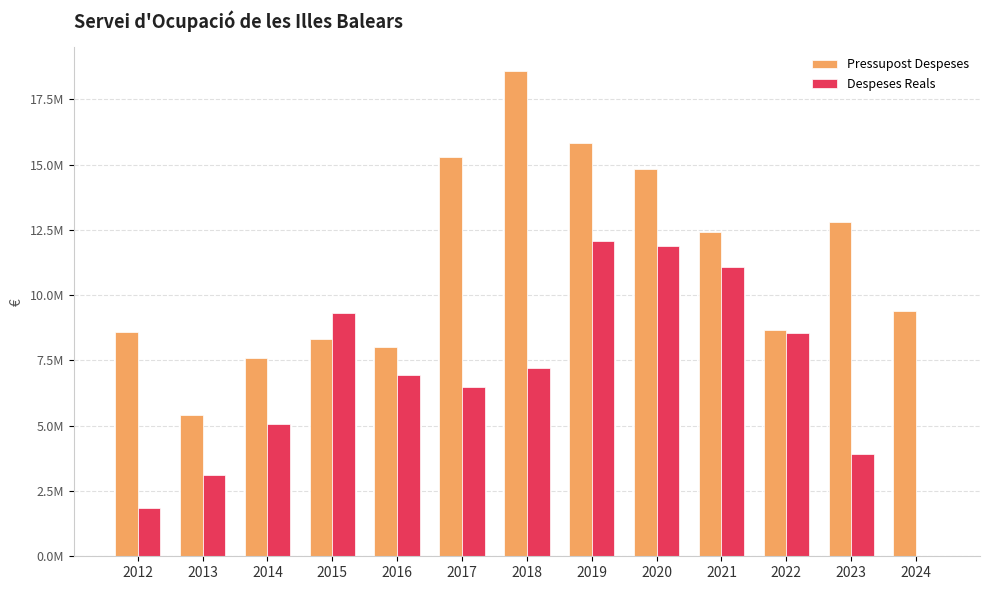

What are all the series names shown in the legend?

Pressupost Despeses, Despeses Reals